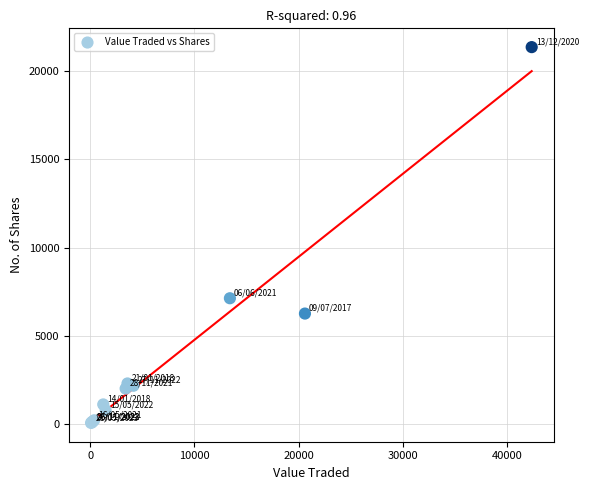

What Y value in the scatter plot is closest to 10712?

7125